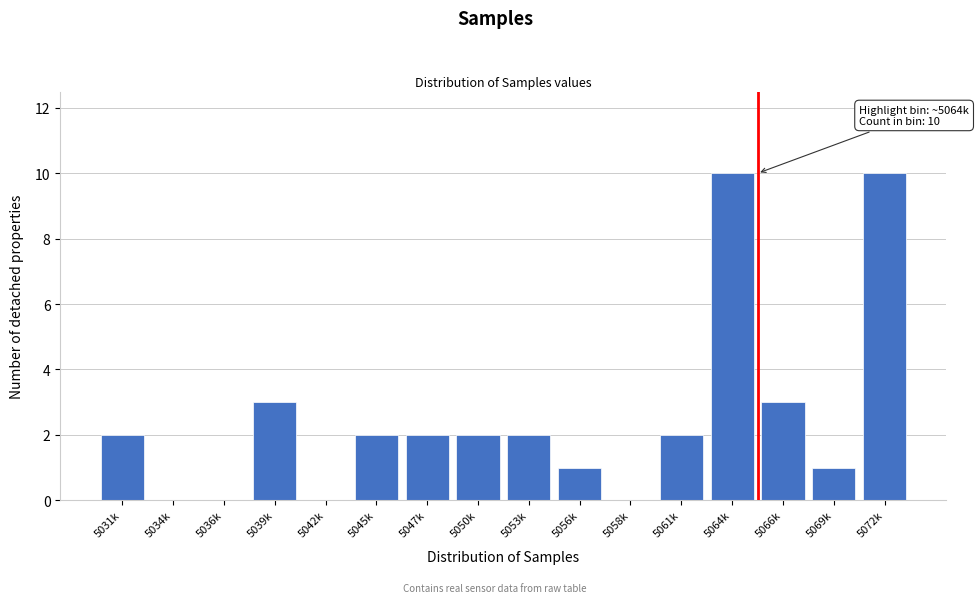

Reading left to right, extract all data points from this chart.

5031k=2	5034k=0	5036k=0	5039k=3	5042k=0	5045k=2	5047k=2	5050k=2	5053k=2	5056k=1	5058k=0	5061k=2	5064k=10	5066k=3	5069k=1	5072k=10